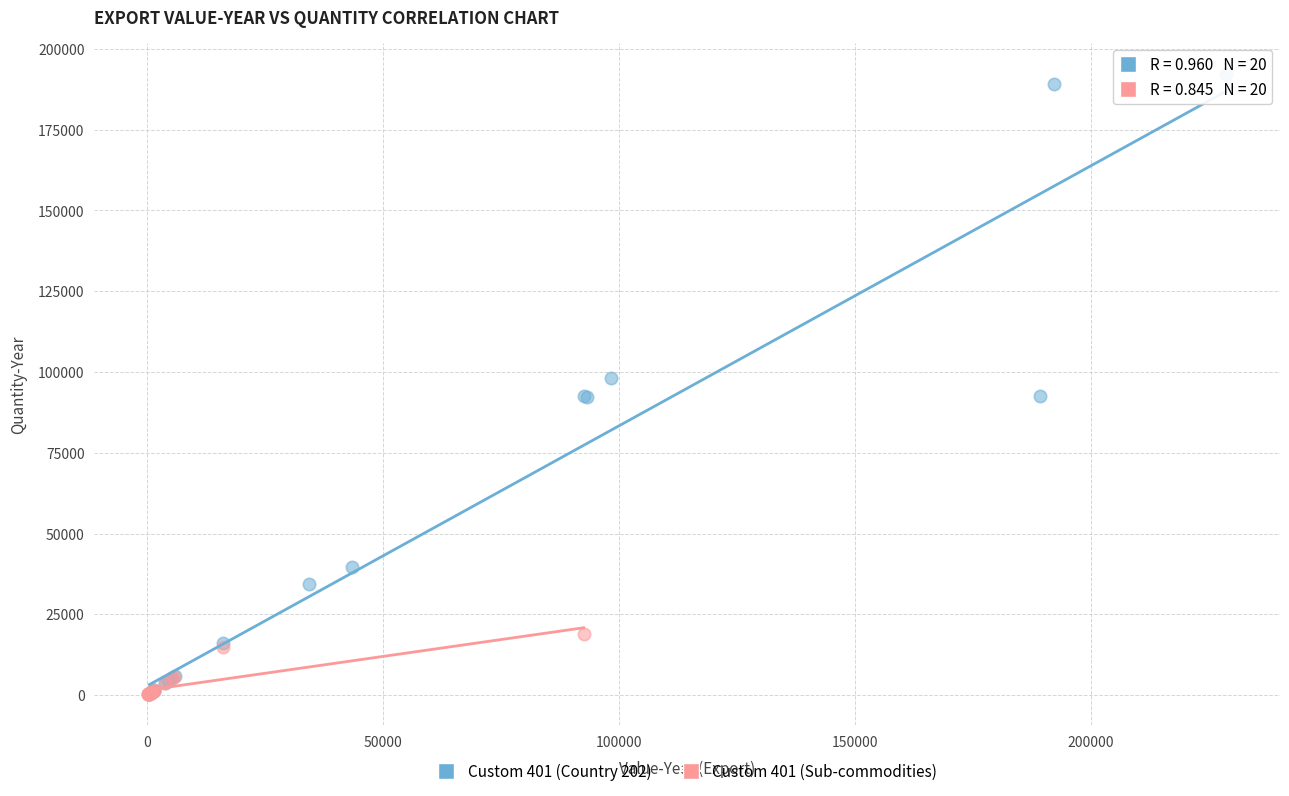

Which series reaches the maximum Y coordinate?

Custom 401 (Country 202)